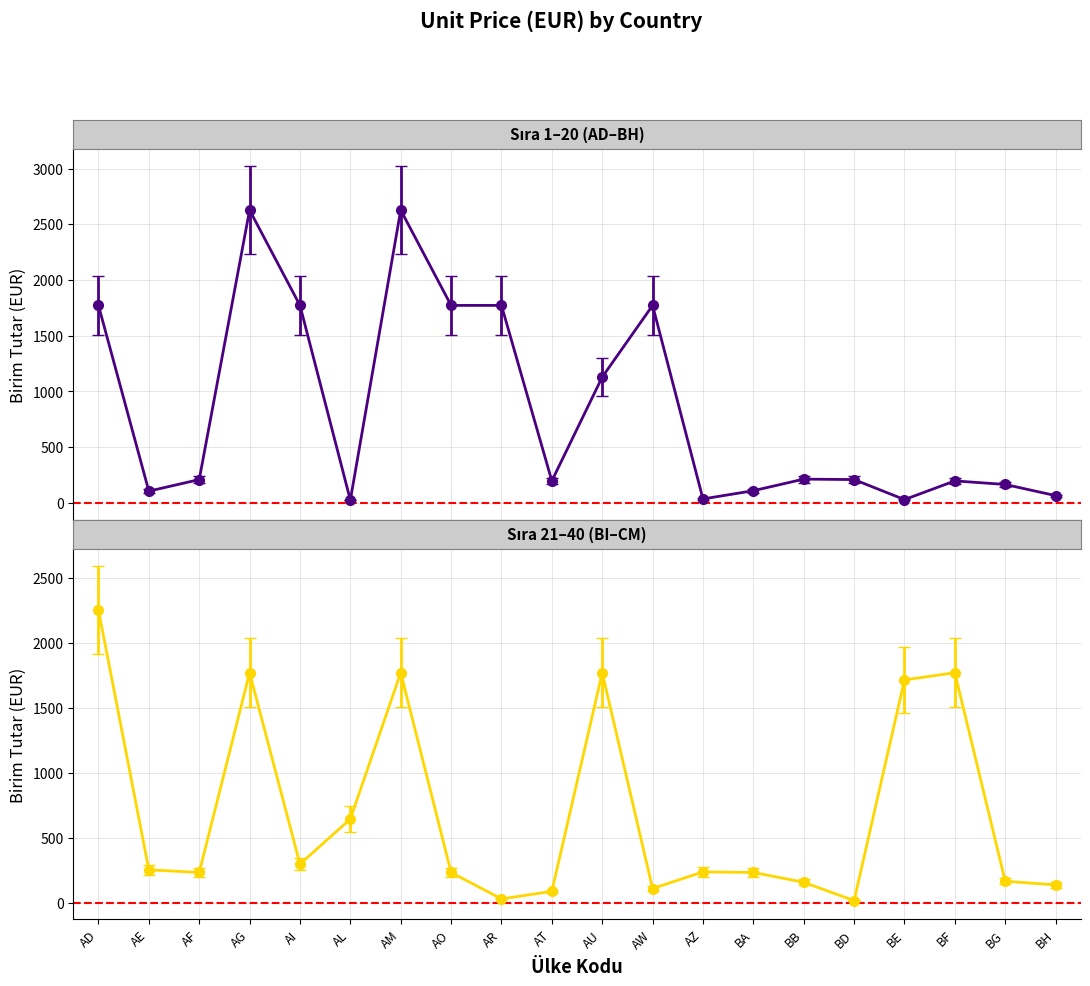

Which category has the highest value across all series?

AG